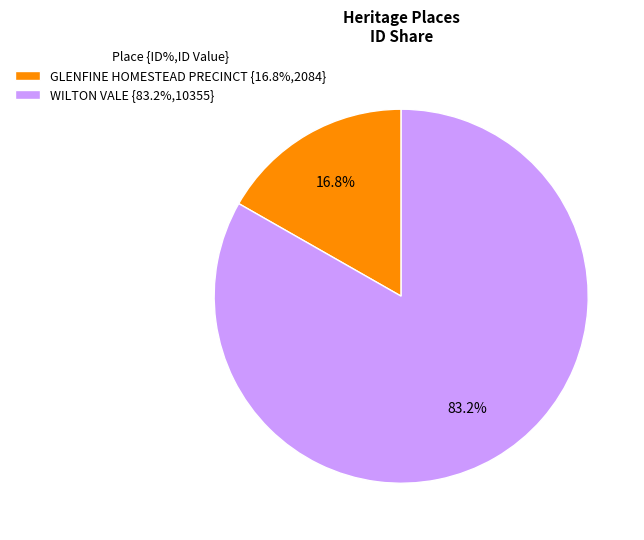

Which slice represents more than half of the pie?

WILTON VALE